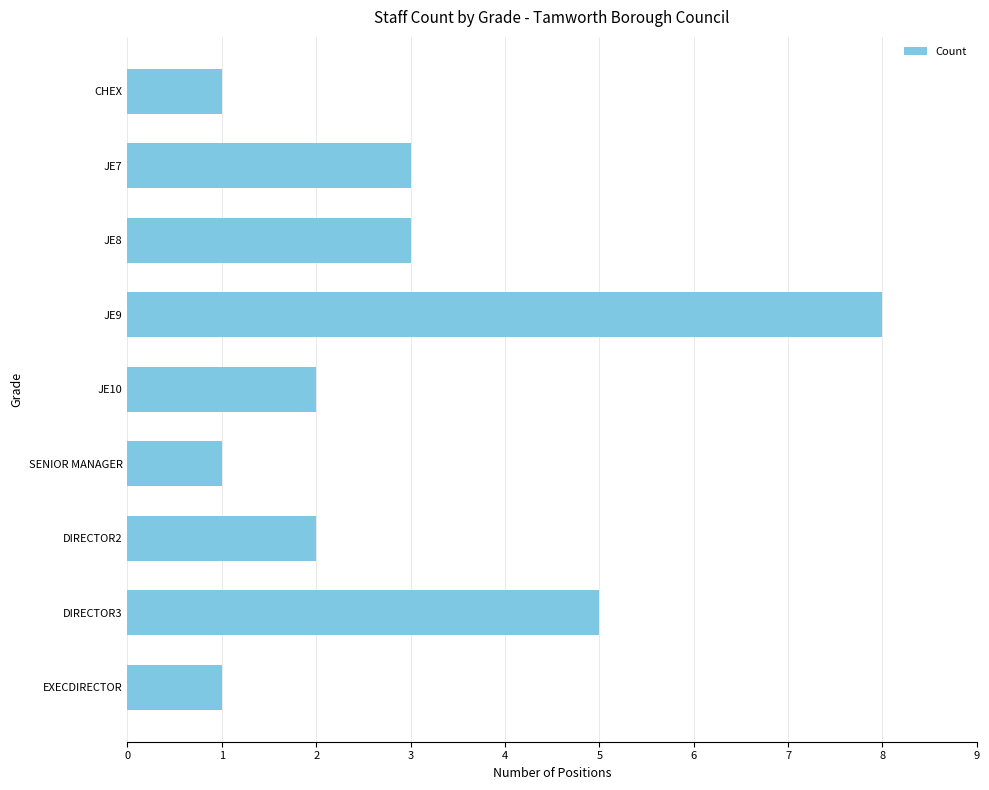

Count the values in the range 1 to 3.

7